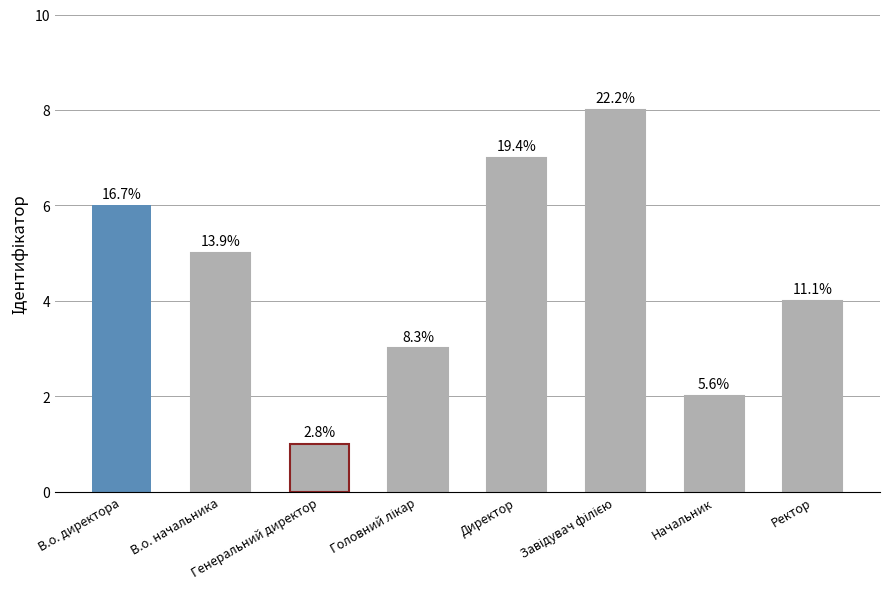

How many bars are there in total?

8